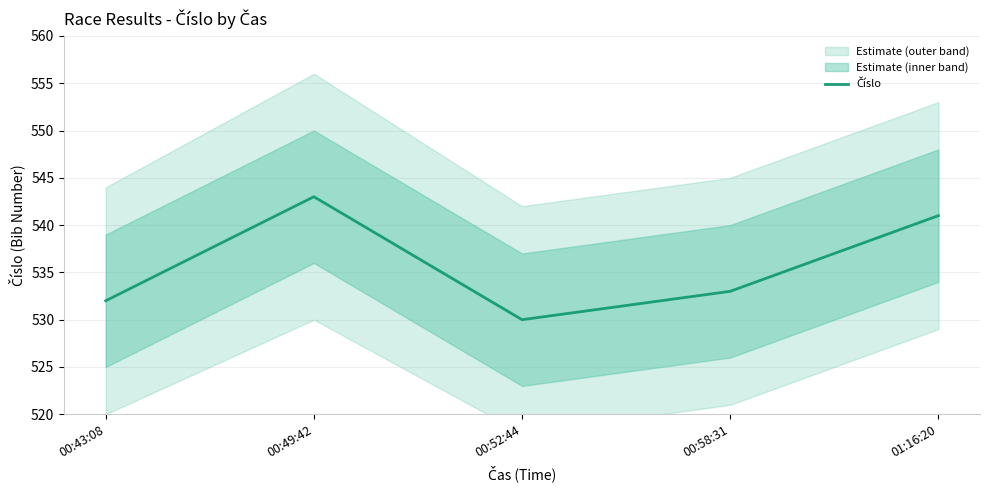

List the labels in order of value, smallest first.

00:52:44, 00:43:08, 00:58:31, 01:16:20, 00:49:42